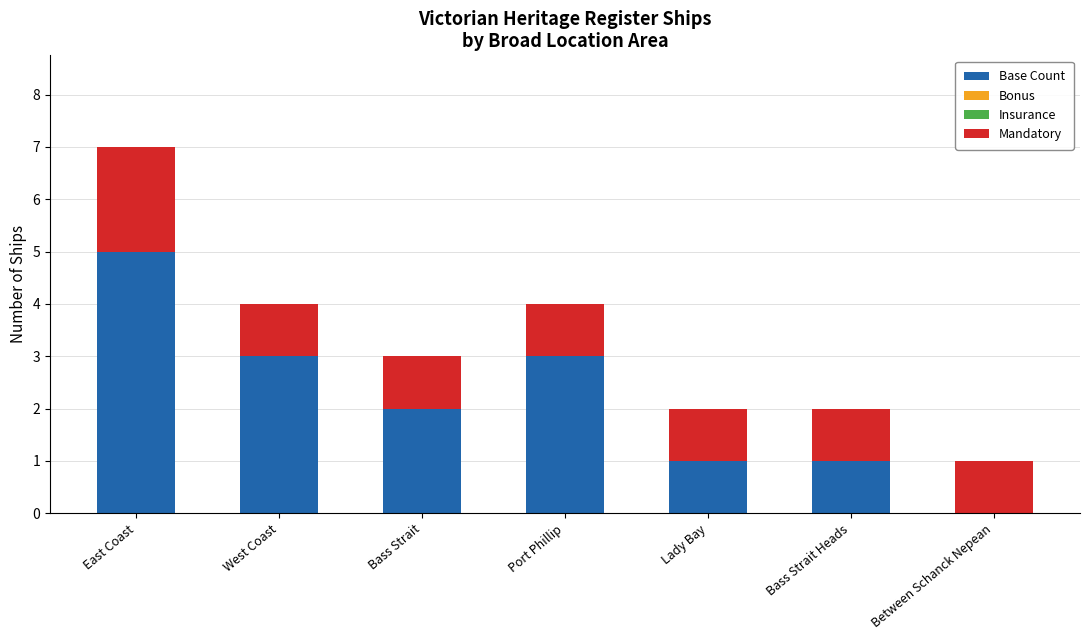

What is the sum of all Base Count values?

15